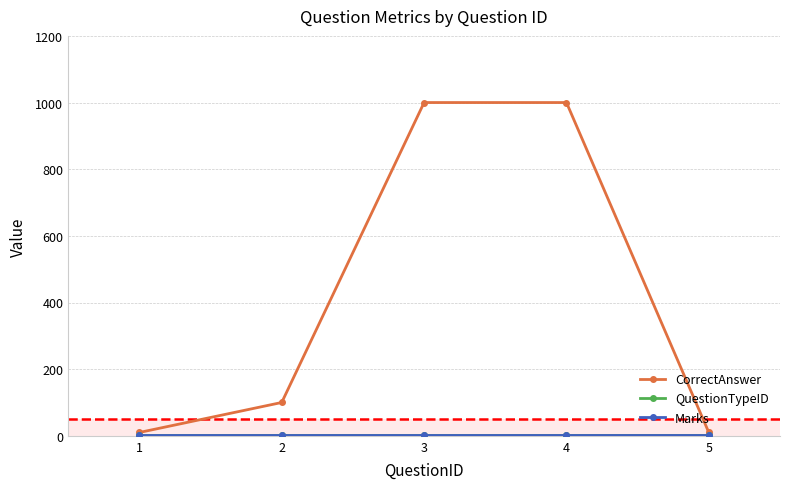

What is the spread (max minus min) of values at 3?

999